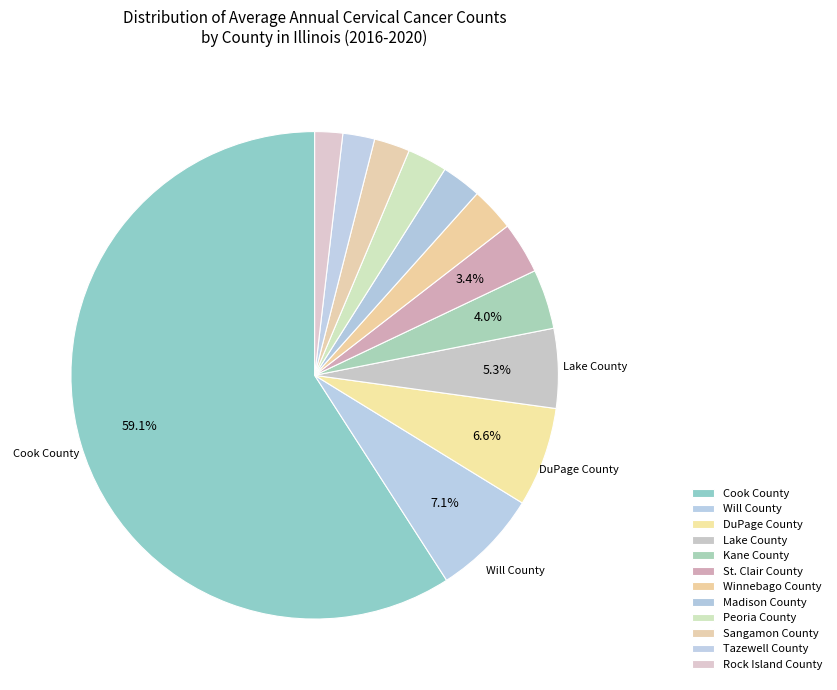

What percentage is the Tazewell County slice, to the nearest percent?

2%